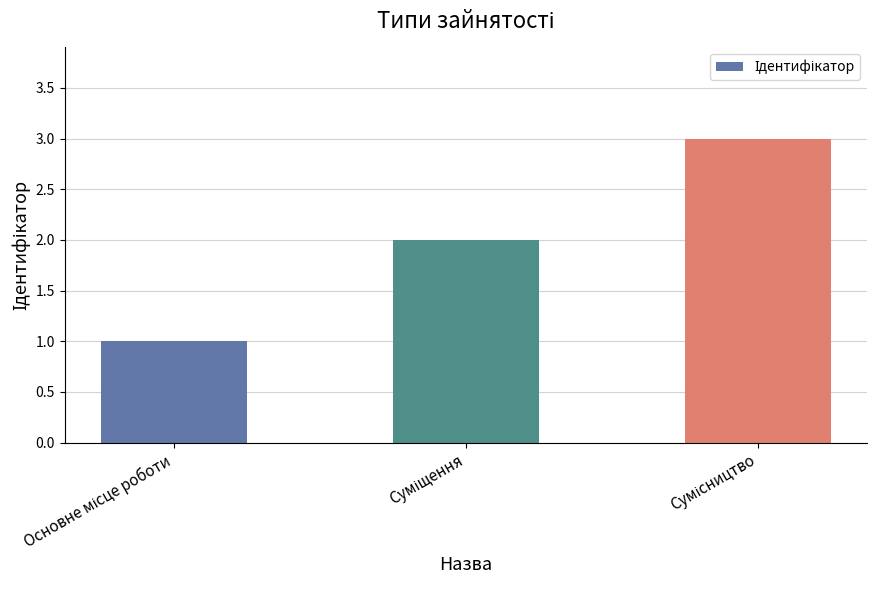

What is the minimum value shown in the chart?

1